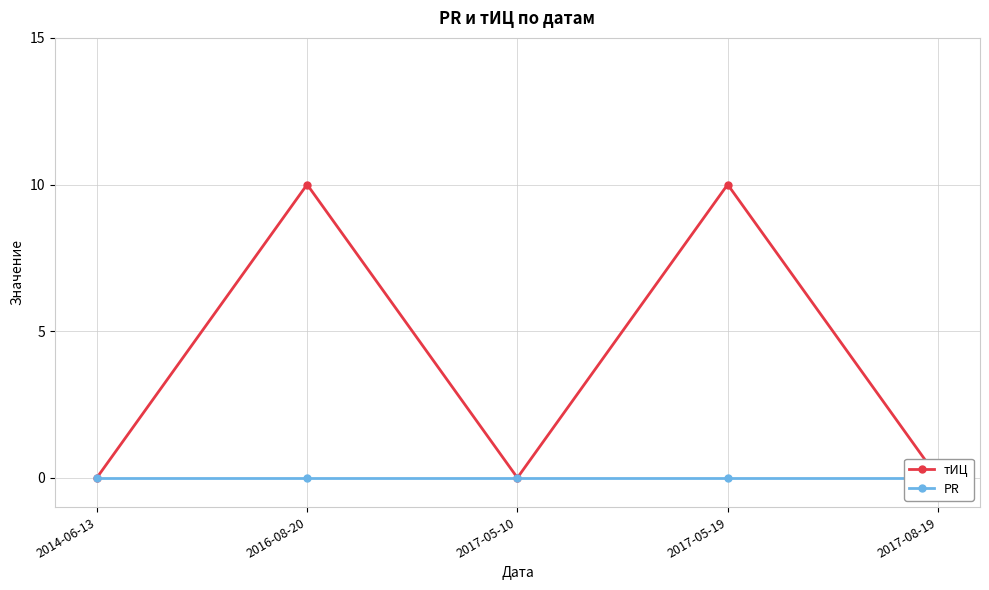

What is the difference between the maximum and minimum values in the тИЦ series?

10